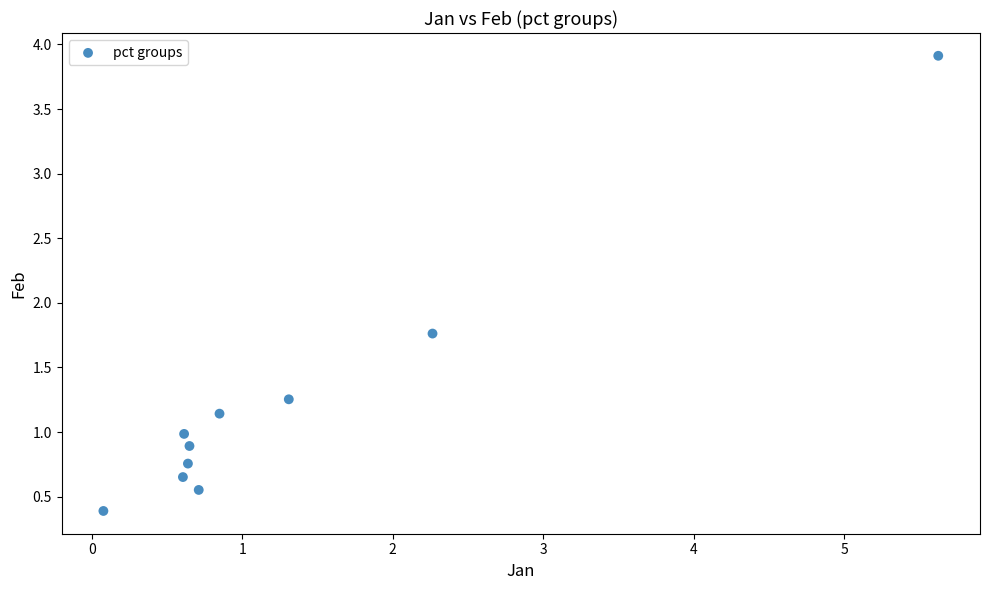

What is the range of Y values (max minus min)?

3.5